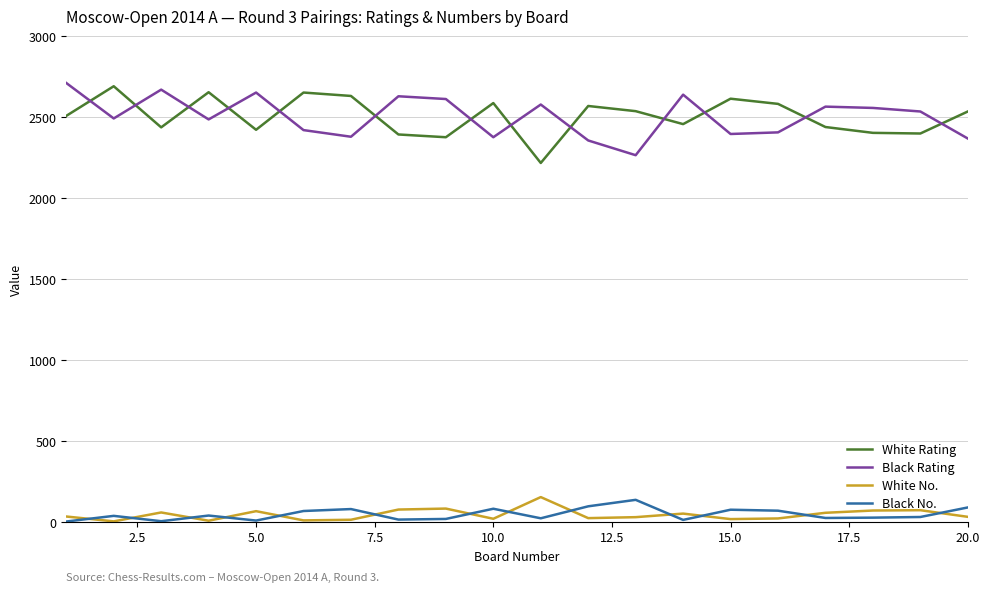

What is the sum of all Black No. values?

908